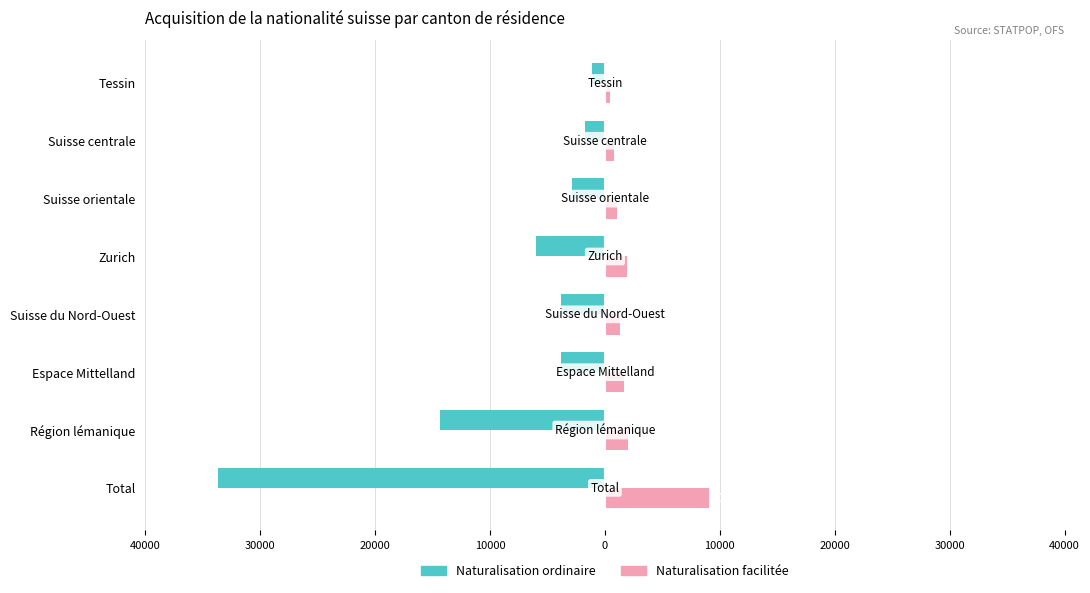

What are all the series names shown in the legend?

Naturalisation ordinaire, Naturalisation facilitée